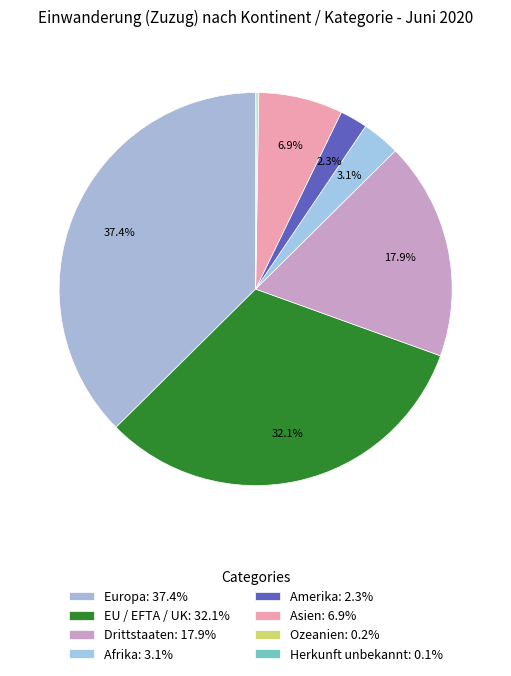

Rank the categories by value from highest to lowest.

Europa, EU / EFTA / UK, Drittstaaten, Asien, Afrika, Amerika, Ozeanien, Herkunft unbekannt